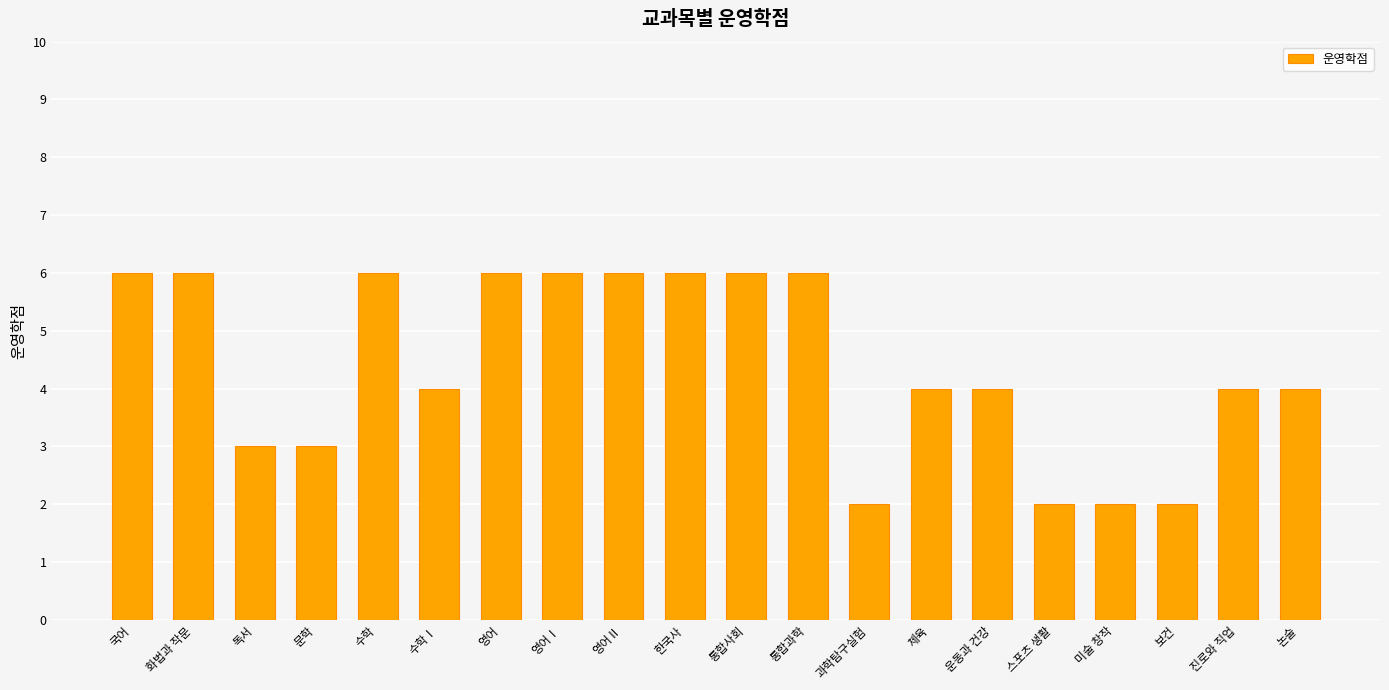

What is the label of the 12th bar from the right?

영어Ⅱ